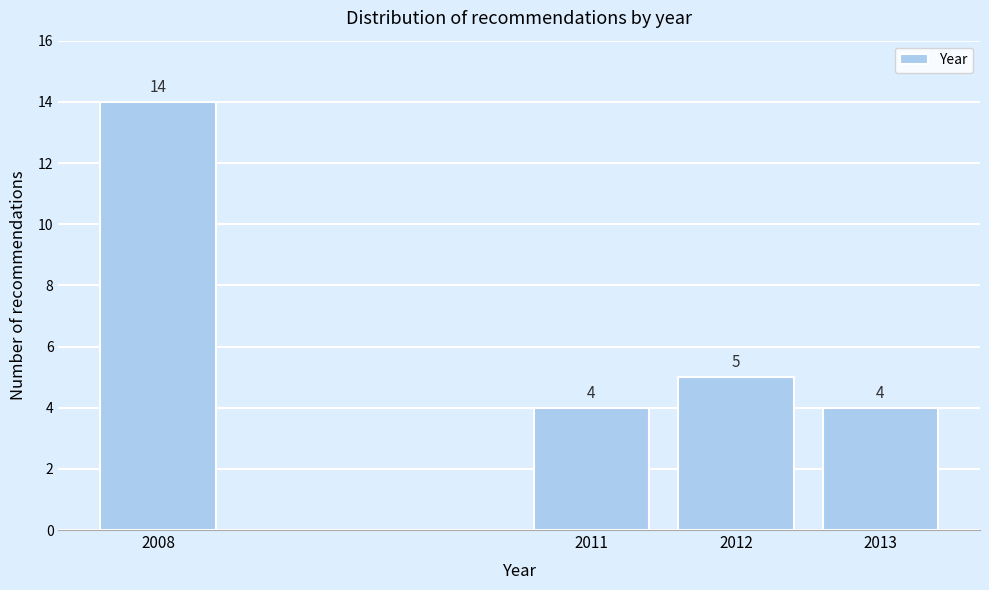

Reading left to right, transcribe all the data shown in this chart.

2008=14	2011=4	2012=5	2013=4